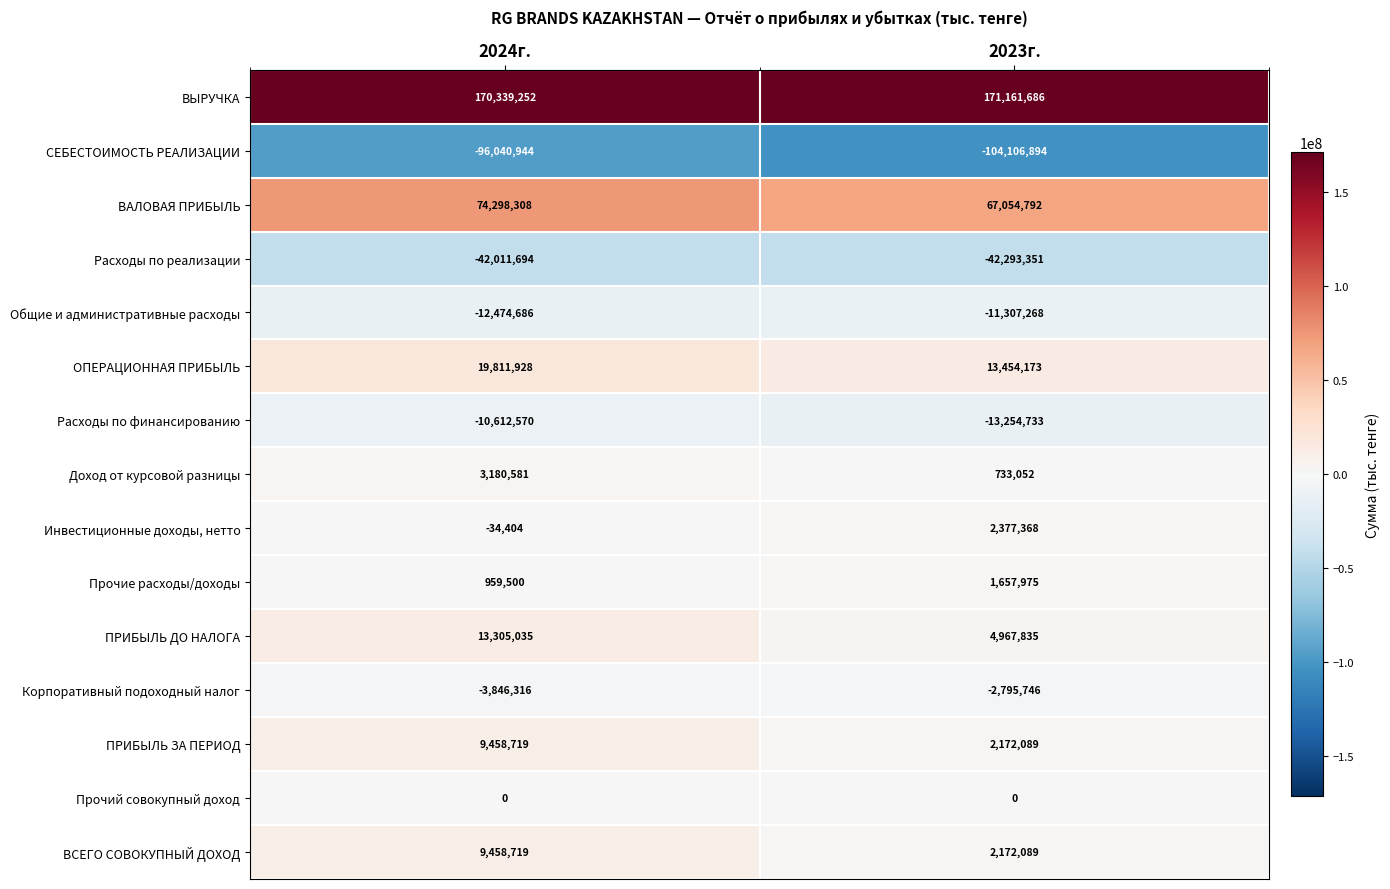

Which series has the widest spread of values?

ПРИБЫЛЬ ДО НАЛОГА